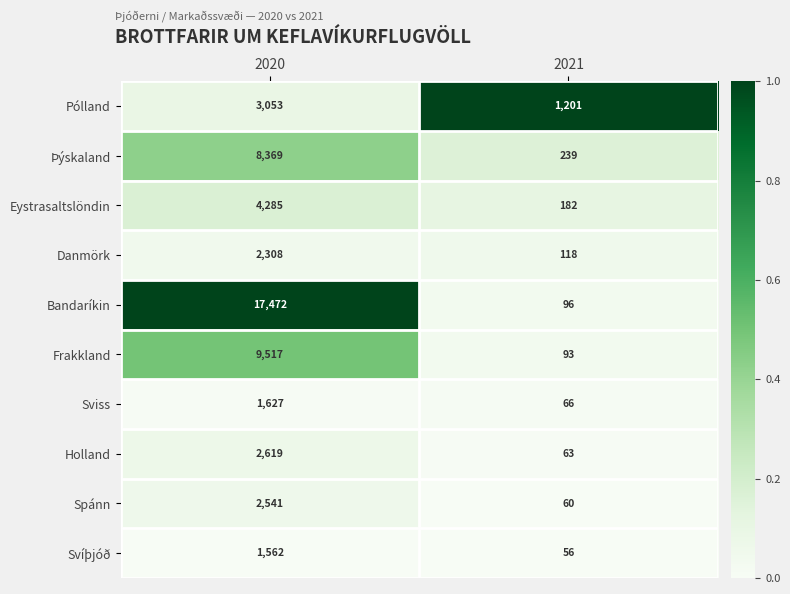

Reading right to left, what are all the values shown in this chart?

Pólland: 1201	3053
Þýskaland: 239	8369
Eystrasaltslöndin: 182	4285
Danmörk: 118	2308
Bandaríkin: 96	17472
Frakkland: 93	9517
Sviss: 66	1627
Holland: 63	2619
Spánn: 60	2541
Svíþjóð: 56	1562